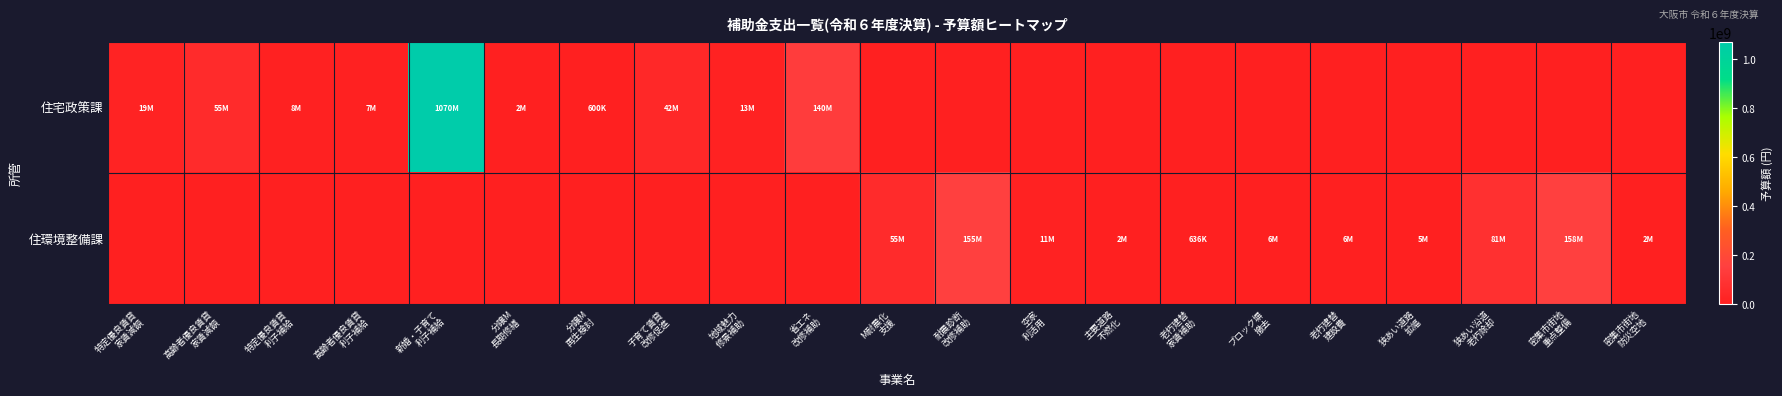

Reading left to right, extract all data points from this chart.

住宅政策課: 特定優良賃貸
家賃減額=19379000	高齢者優良賃貸
家賃減額=55068000	特定優良賃貸
利子補給=8367000	高齢者優良賃貸
利子補給=7254000	新婚・子育て
利子補給=1070379000	分譲M
長期修繕=1500000	分譲M
再生検討=600000	子育て賃貸
改修促進=42000000	地域魅力
修景補助=12845000	省エネ
改修補助=140000000	M耐震化
支援=0	耐震診断
改修補助=0	空家
利活用=0	主要道路
不燃化=0	老朽建替
家賃補助=0	ブロック塀
撤去=0	老朽建替
建設費=0	狭あい道路
拡幅=0	狭あい沿道
老朽除却=0	密集市街地
重点整備=0	密集市街地
防災空地=0
住環境整備課: 特定優良賃貸
家賃減額=0	高齢者優良賃貸
家賃減額=0	特定優良賃貸
利子補給=0	高齢者優良賃貸
利子補給=0	新婚・子育て
利子補給=0	分譲M
長期修繕=0	分譲M
再生検討=0	子育て賃貸
改修促進=0	地域魅力
修景補助=0	省エネ
改修補助=0	M耐震化
支援=54700000	耐震診断
改修補助=155066000	空家
利活用=11060000	主要道路
不燃化=2222000	老朽建替
家賃補助=636000	ブロック塀
撤去=6102000	老朽建替
建設費=5800000	狭あい道路
拡幅=5056000	狭あい沿道
老朽除却=81000000	密集市街地
重点整備=157700000	密集市街地
防災空地=2200000